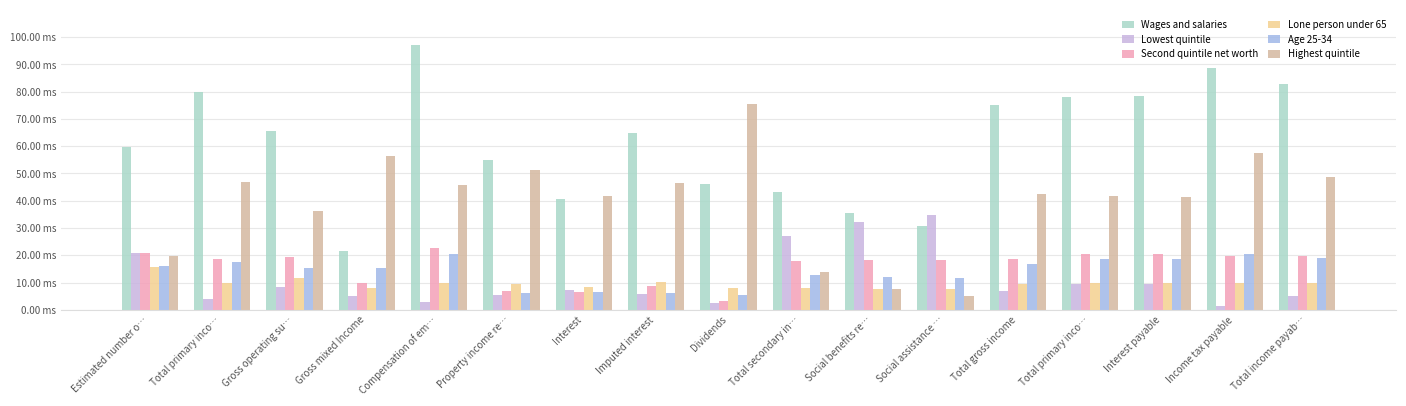

What is the lowest value of the Age 25-34 series?

5.3